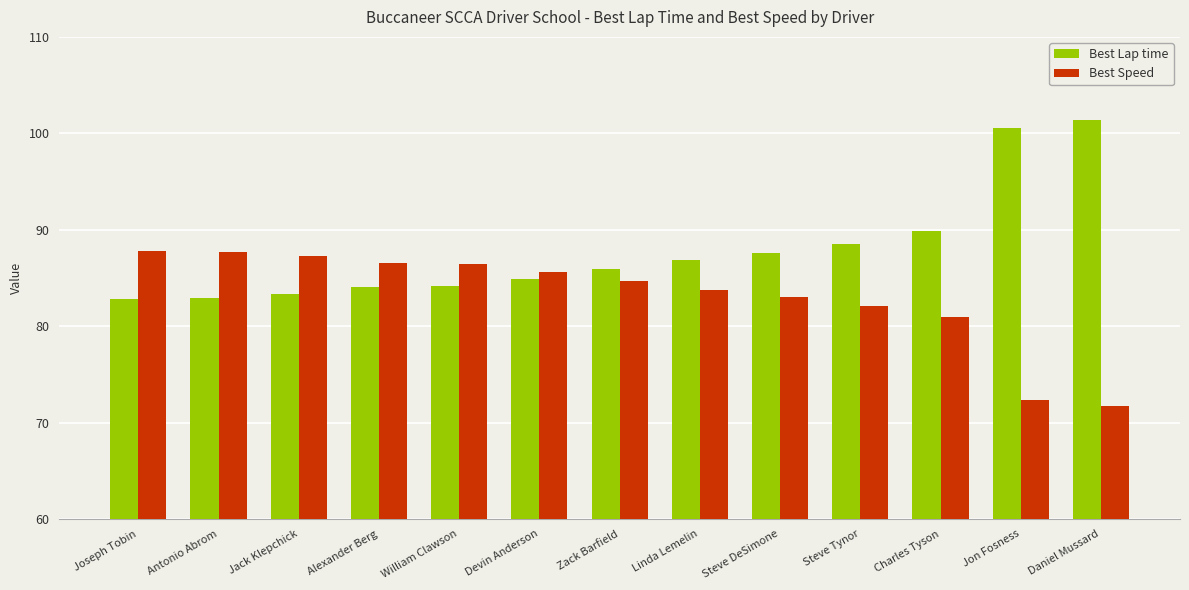

Which series has the largest total across all categories?

Best Lap time